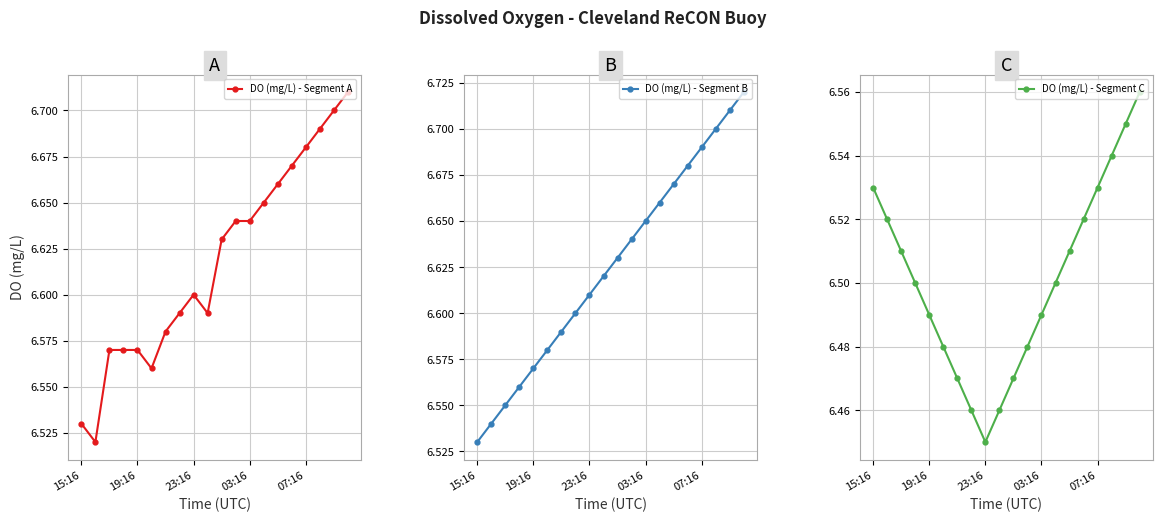

How many categories are shown in the chart?

20